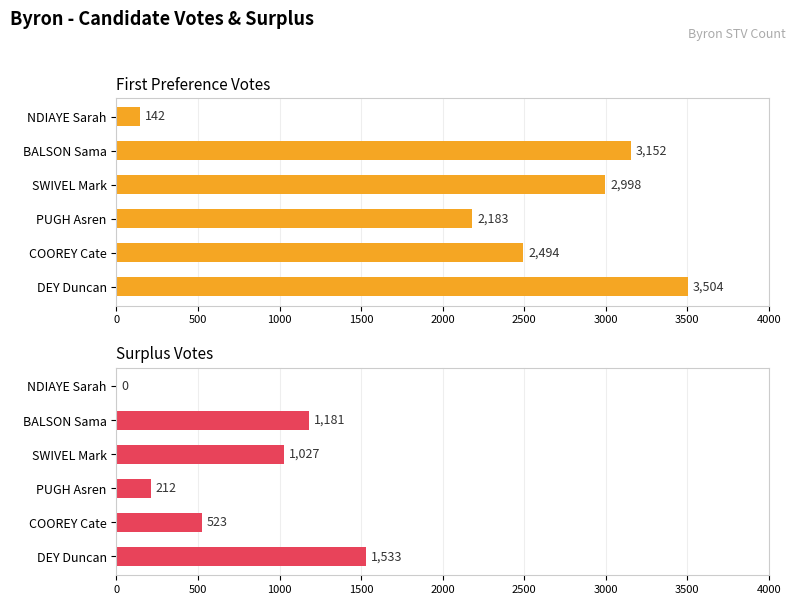

What are all the series names shown in the legend?

First Preference Votes, Surplus Votes